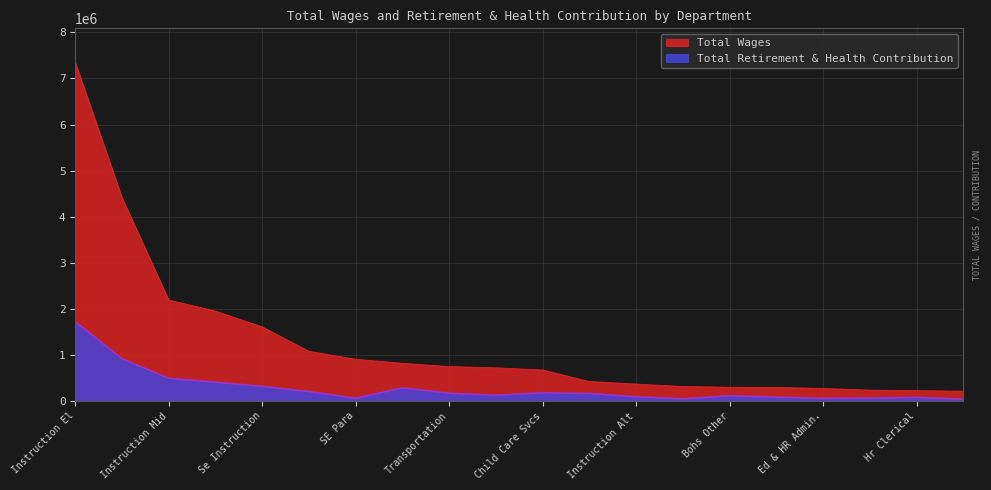

What is the difference between the highest and lowest values at Se Services?

873437